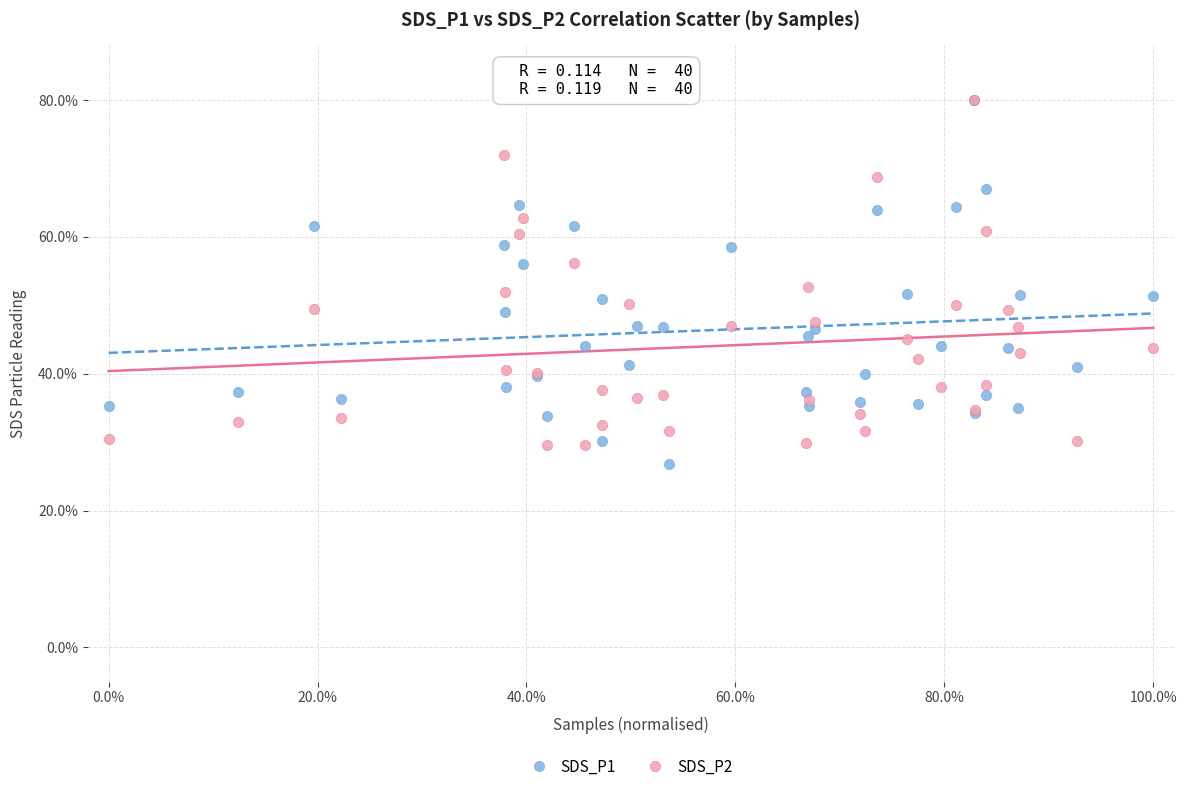

What are all the series names shown in the legend?

SDS_P1, SDS_P2